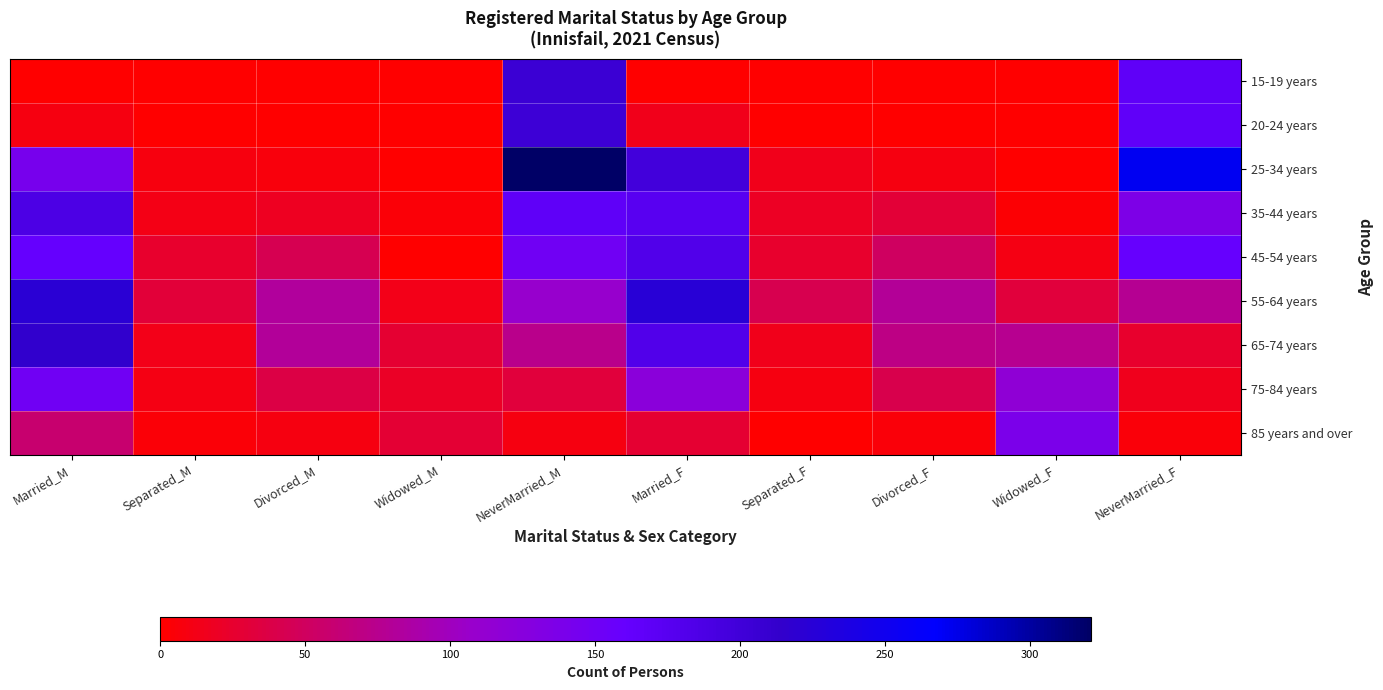

Between Separated_F and Widowed_M, which is larger?

Separated_F